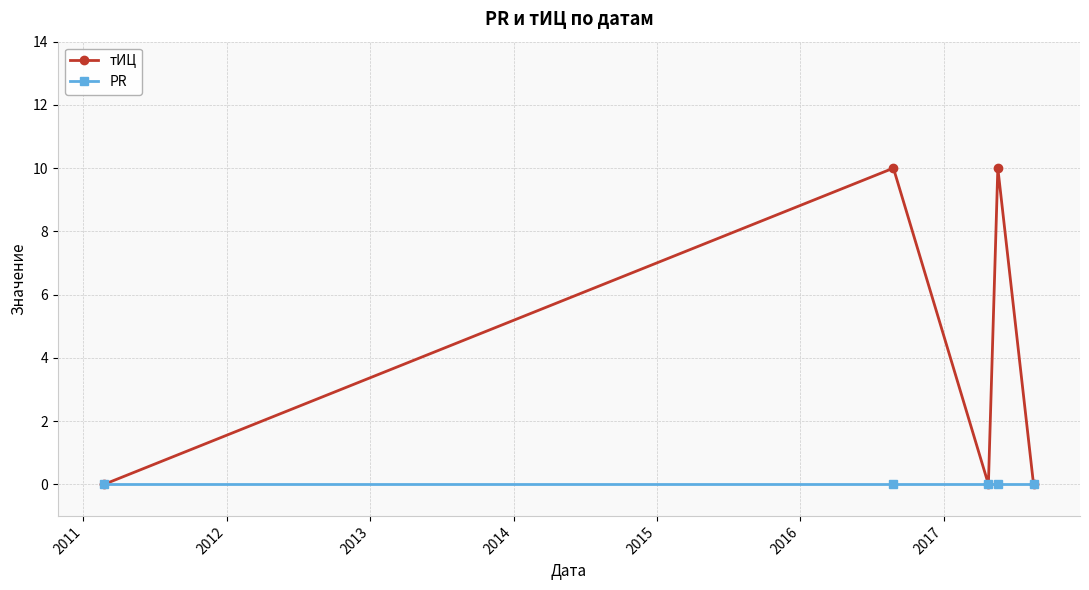

Which series has the largest total across all categories?

тИЦ